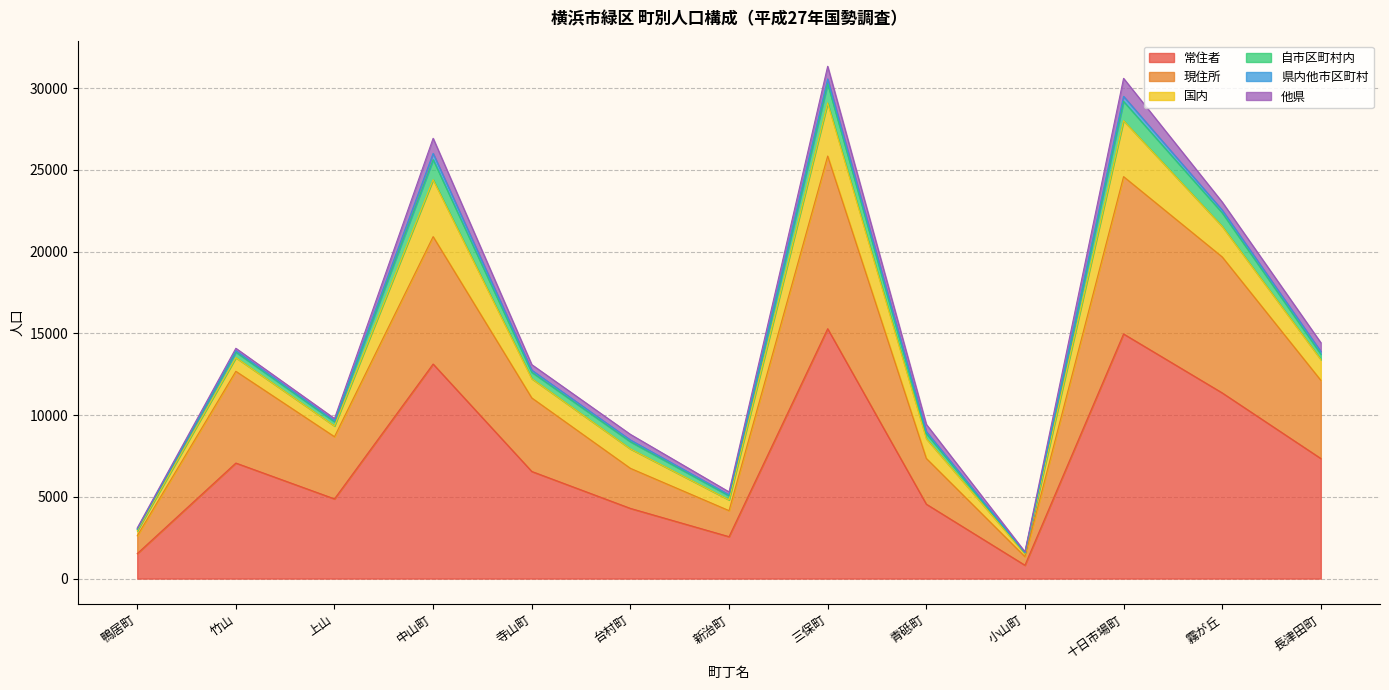

In 現住所, how many points are higher than both neighbors (excluding endpoints)?

4